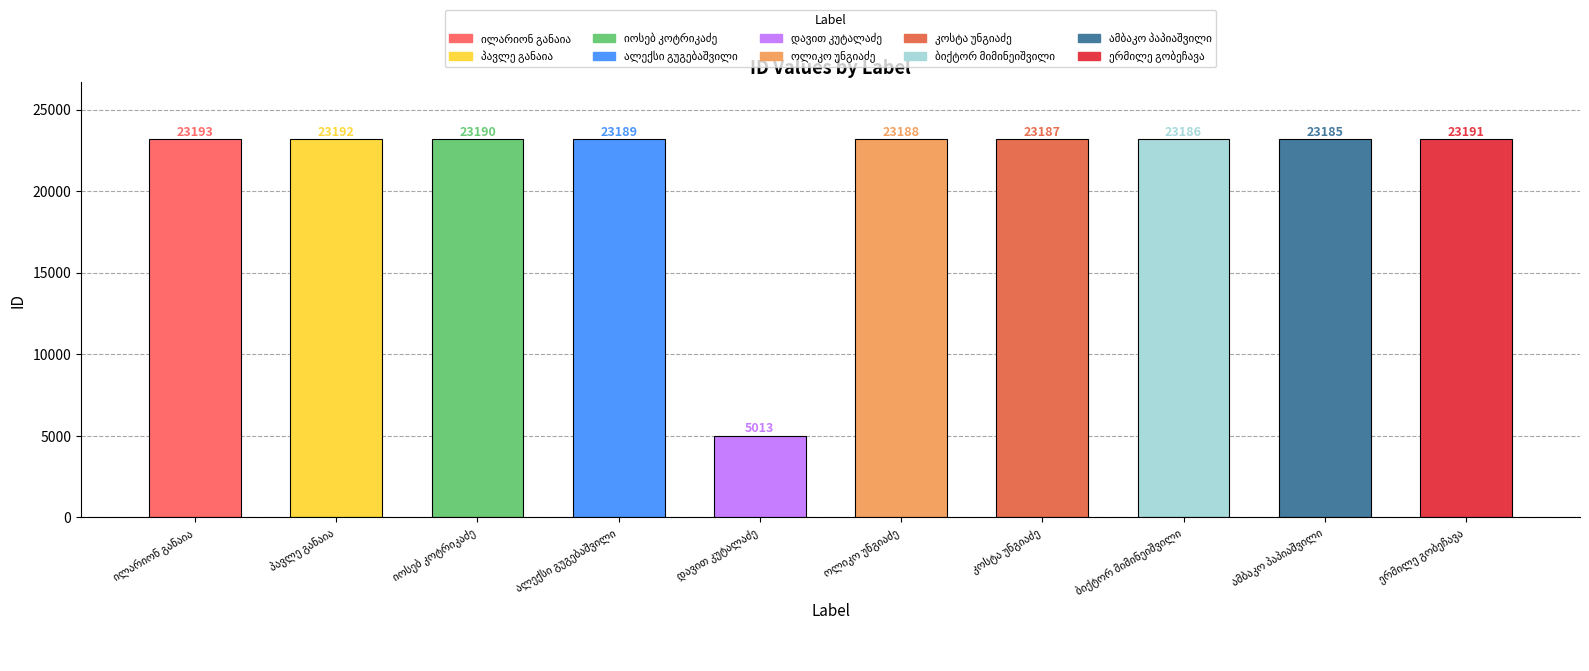

What is the greatest value displayed?

23193